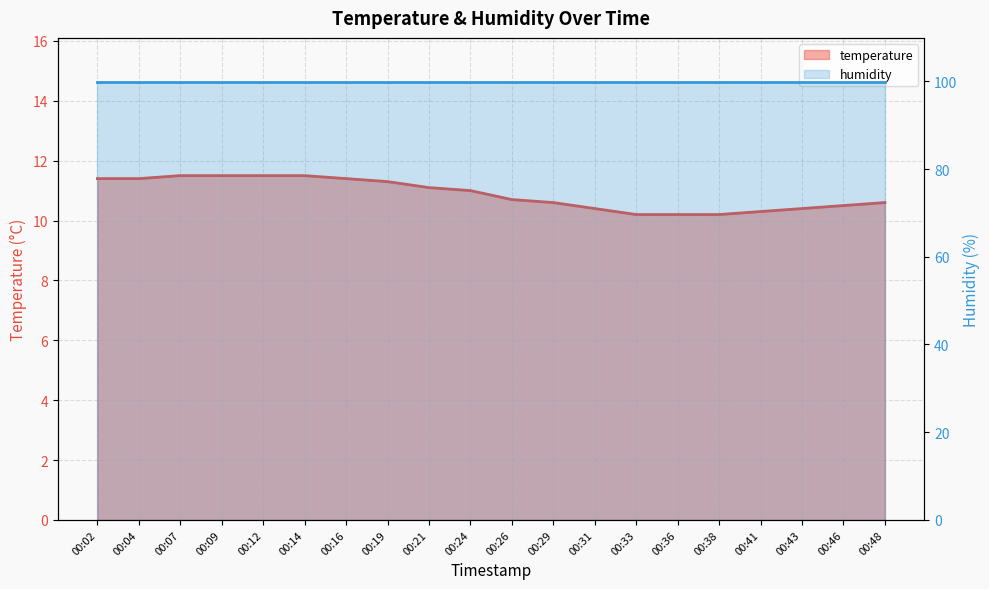

What is the smallest value displayed?

10.2